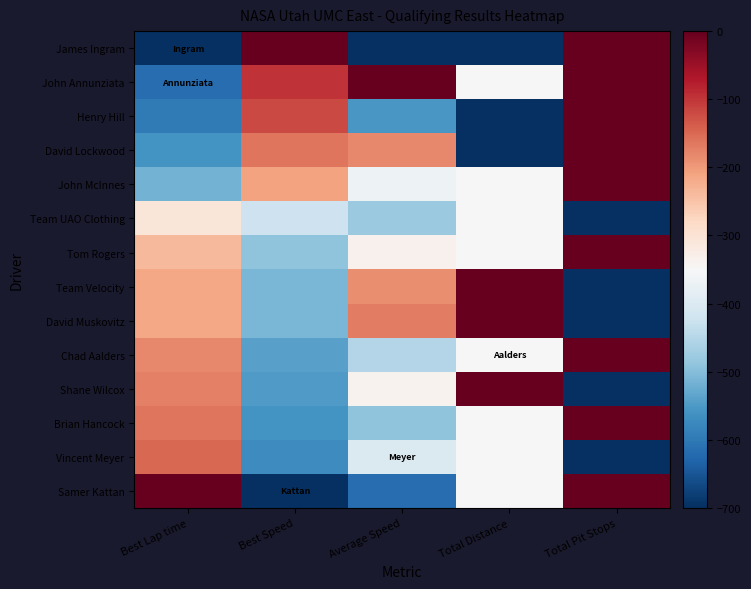

Count the number of categories in the chart.

5